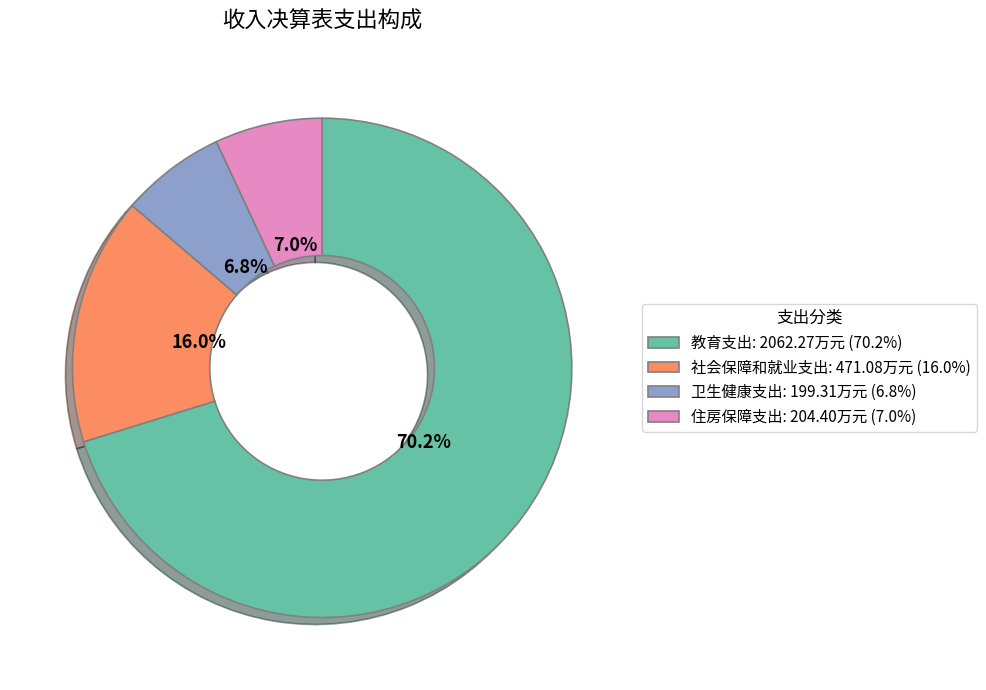

True or false: 住房保障支出 accounts for 15% of the total.

False